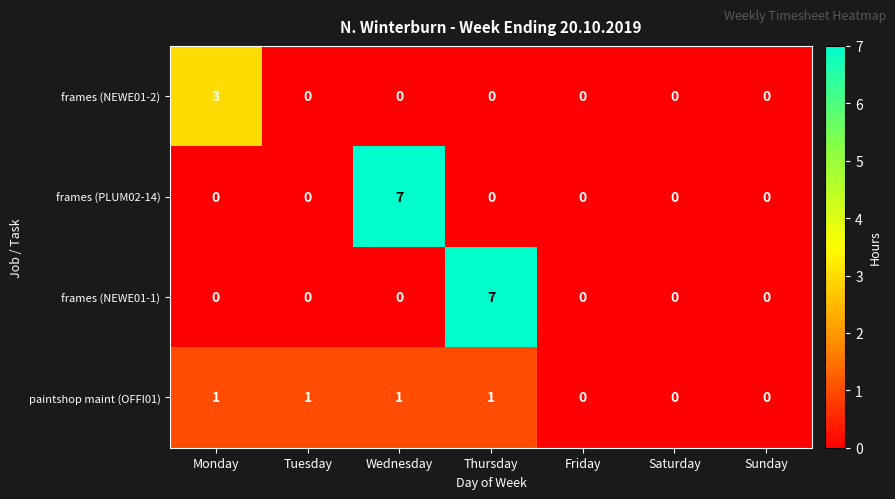

Count the frames (NEWE01-1) values in the range 0 to 1.

6